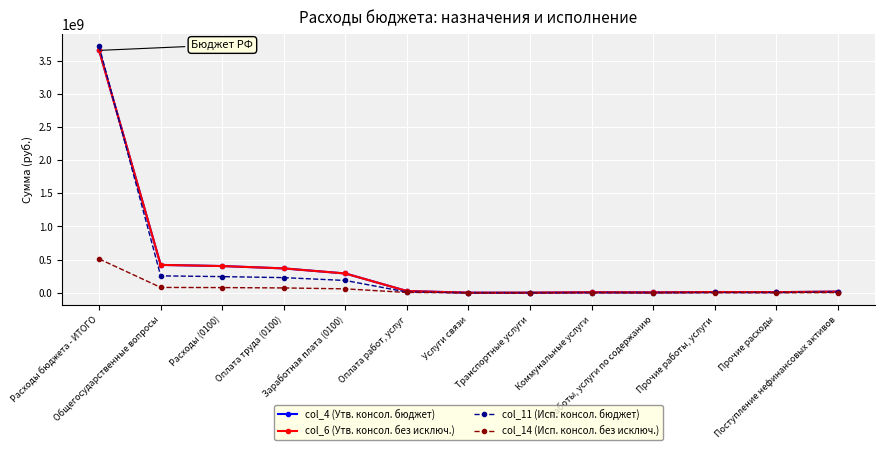

How many lines are shown in the chart?

4